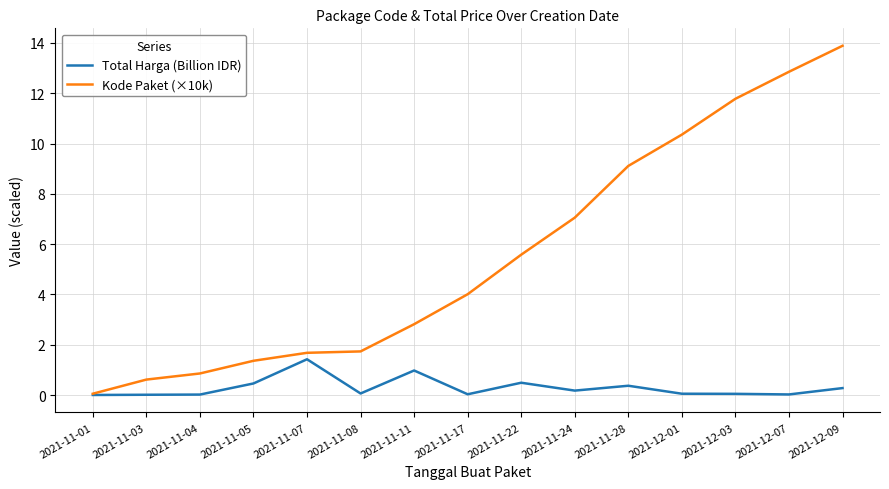

Rank the series by their maximum value, from lowest to highest.

Total Harga (Billion IDR), Kode Paket (×10k)